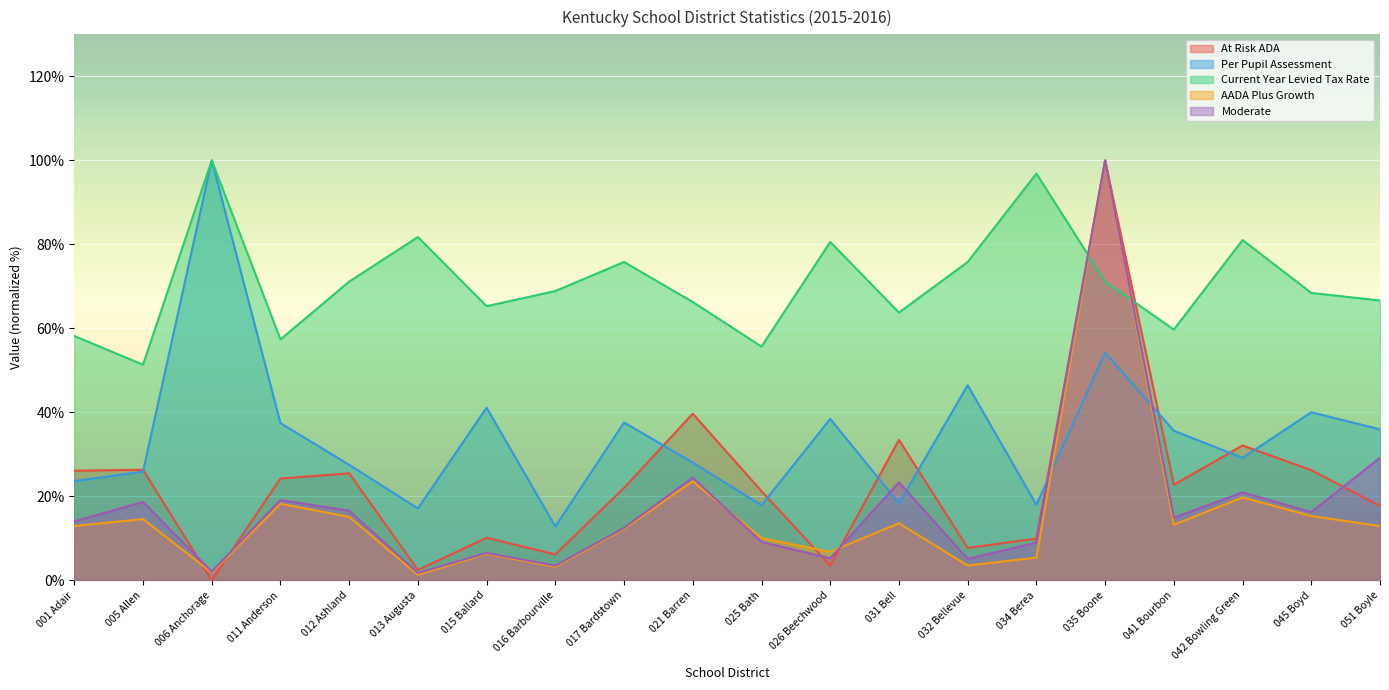

List the series in order of their peak value, lowest first.

At Risk ADA, Per Pupil Assessment, Current Year Levied Tax Rate, AADA Plus Growth, Moderate